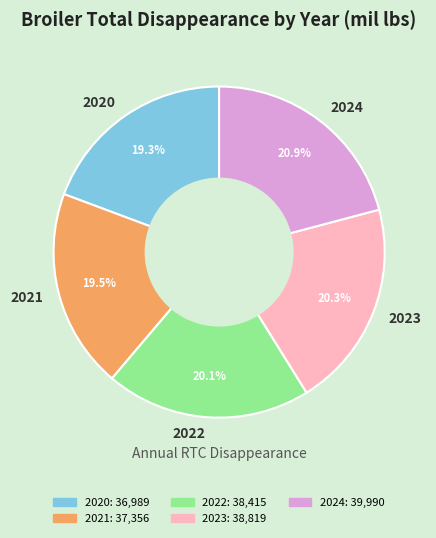

Which slice is the largest?

2024